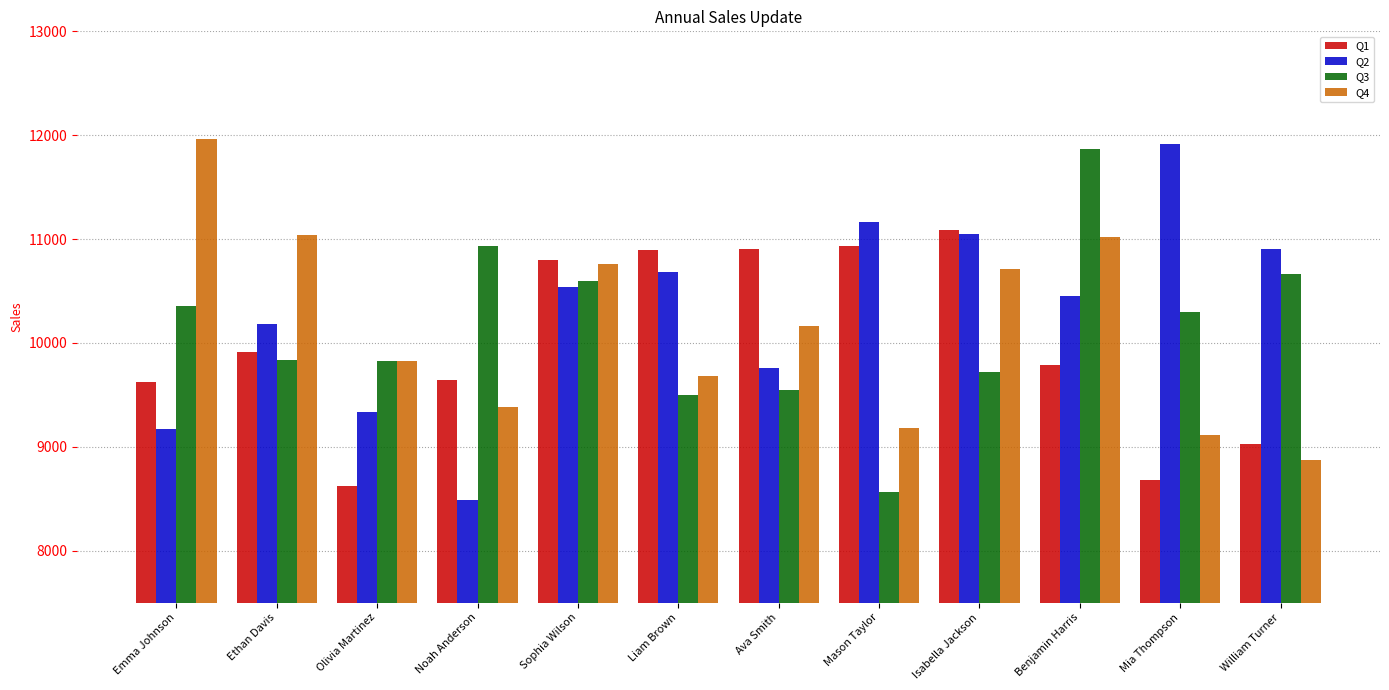

What is the total value across all series at Emma Johnson?

41122.2